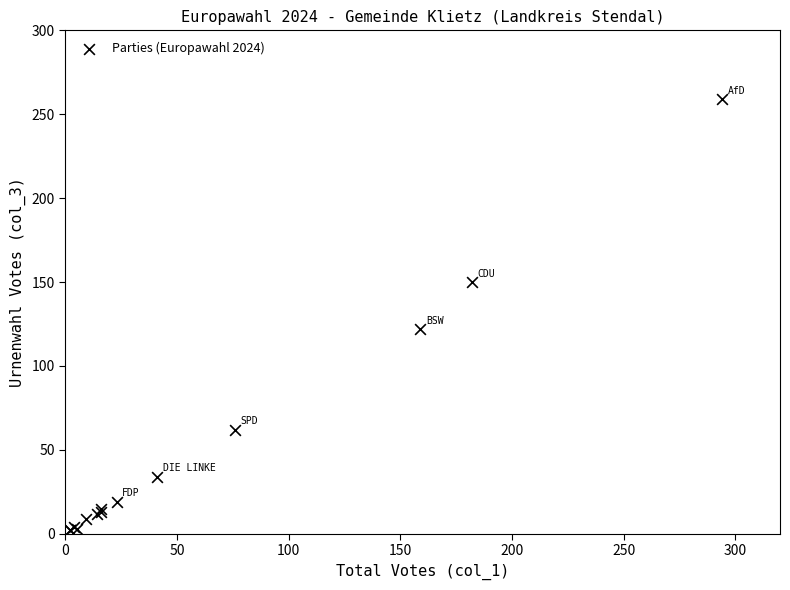

What Y value in the scatter plot is closest to 130?

122